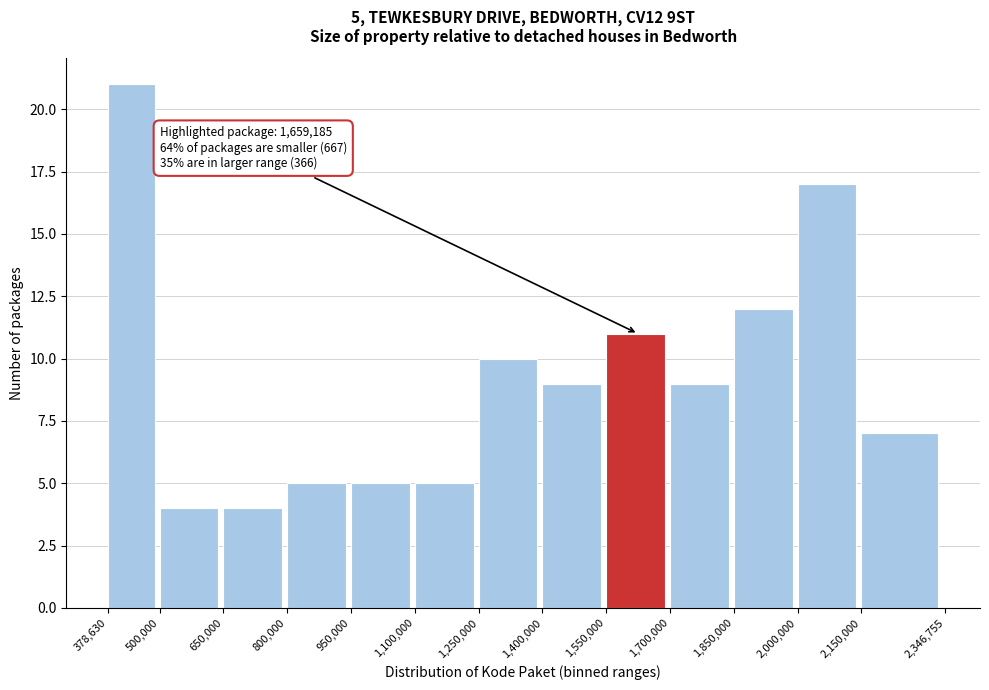

Over which range of the x-axis is the bar tallest?

378,630 to 500,000